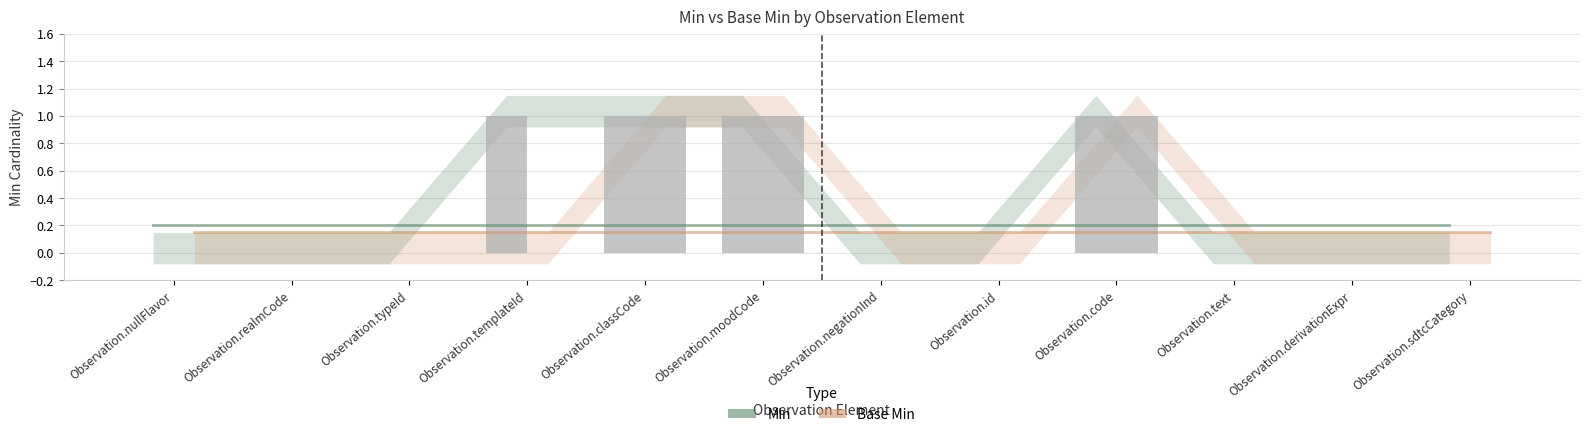

Rank the series by their maximum value, from highest to lowest.

Min, Base Min